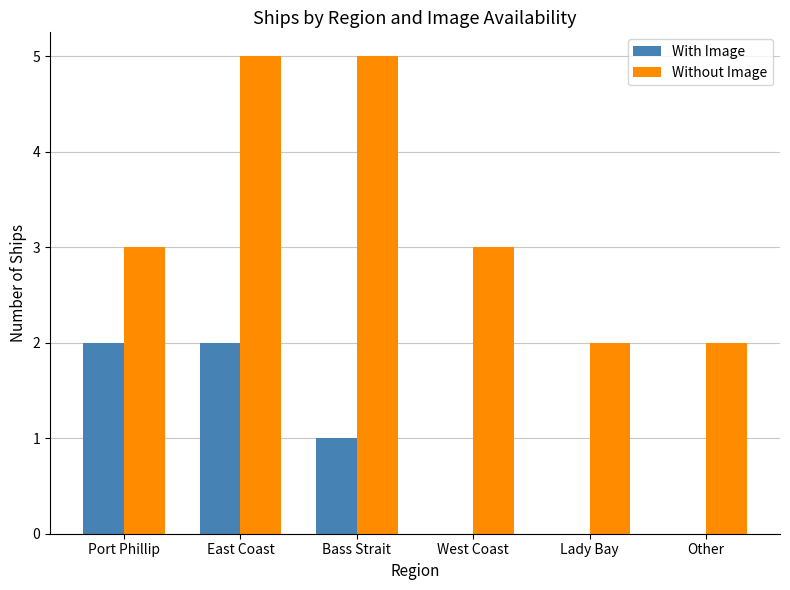

How many groups of bars are there?

6